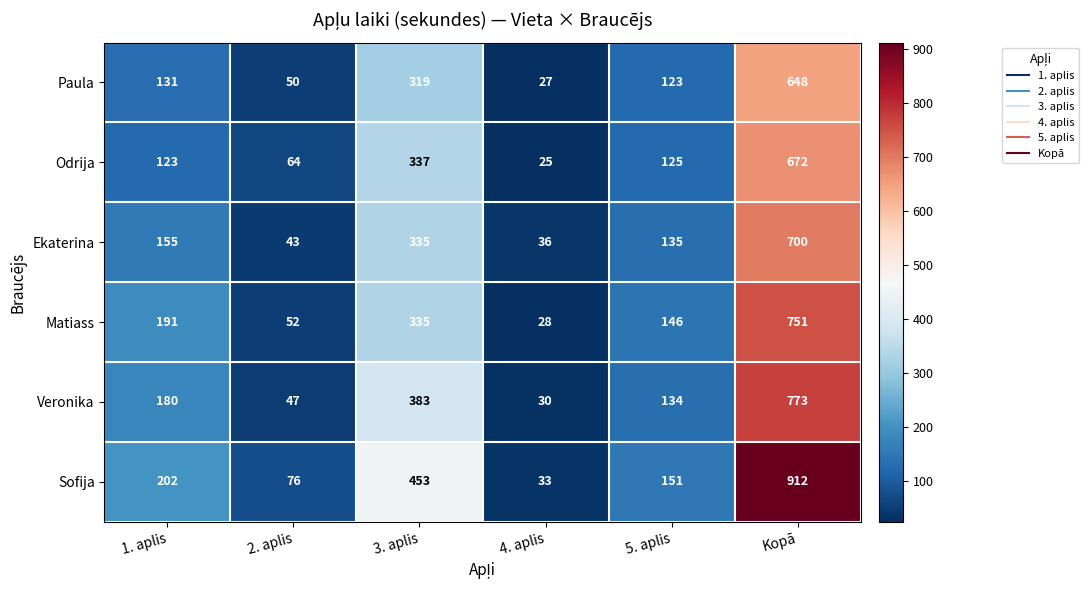

What is the difference between the maximum and second lowest values in the Matiass series?

699